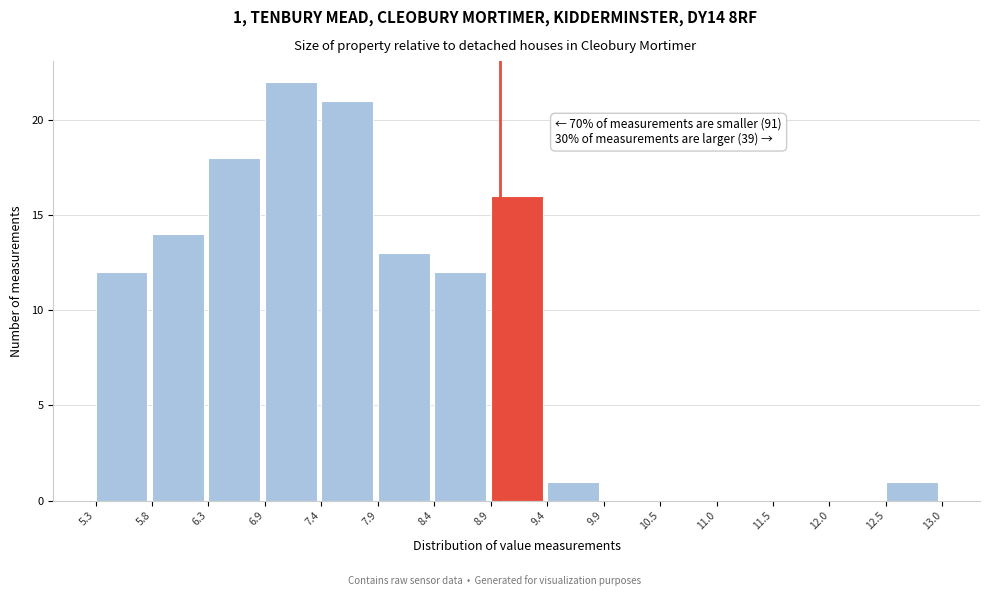

Over which range of the x-axis is the bar tallest?

6.9 to 7.4